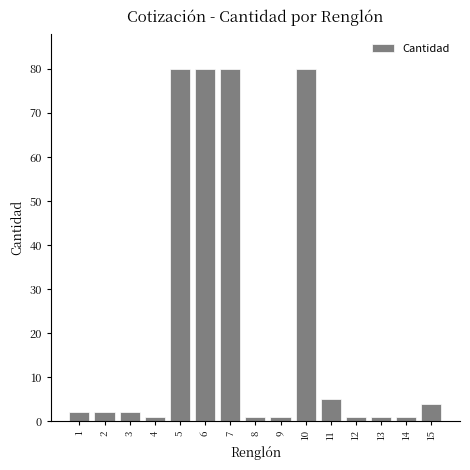

Reading left to right, list all the values displayed in this chart.

1=2	2=2	3=2	4=1	5=80	6=80	7=80	8=1	9=1	10=80	11=5	12=1	13=1	14=1	15=4